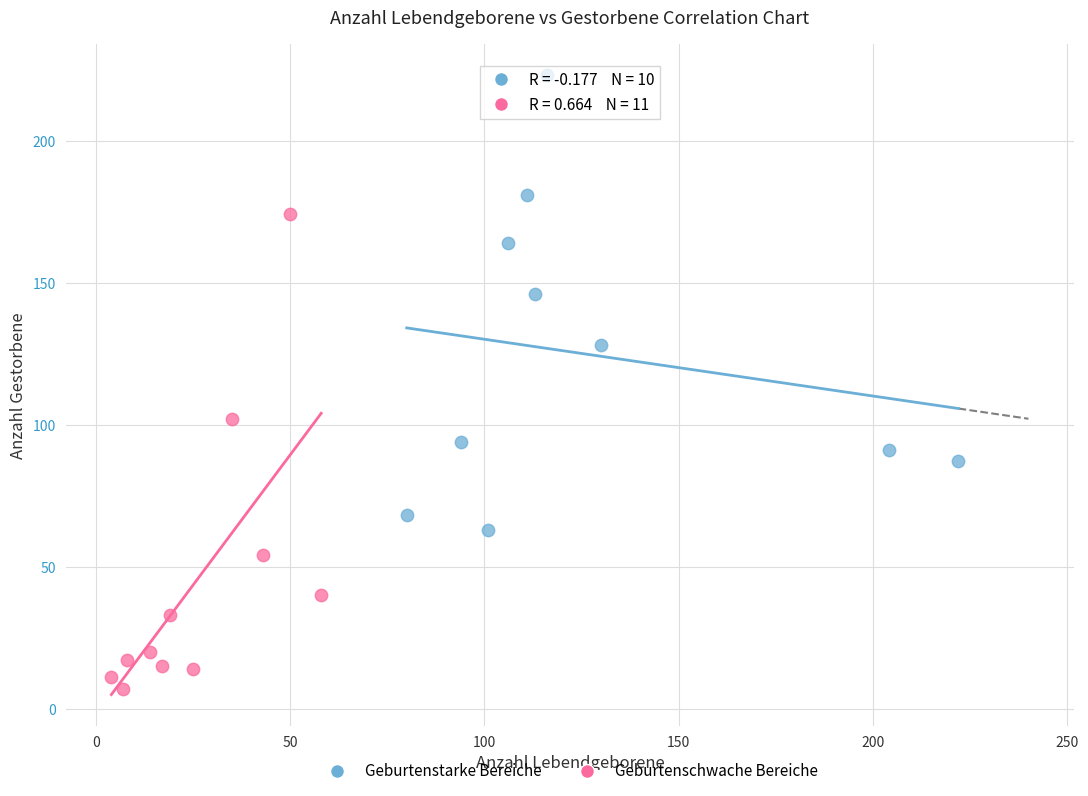

Which series contains the lowest Y value?

Geburtenschwache Bereiche